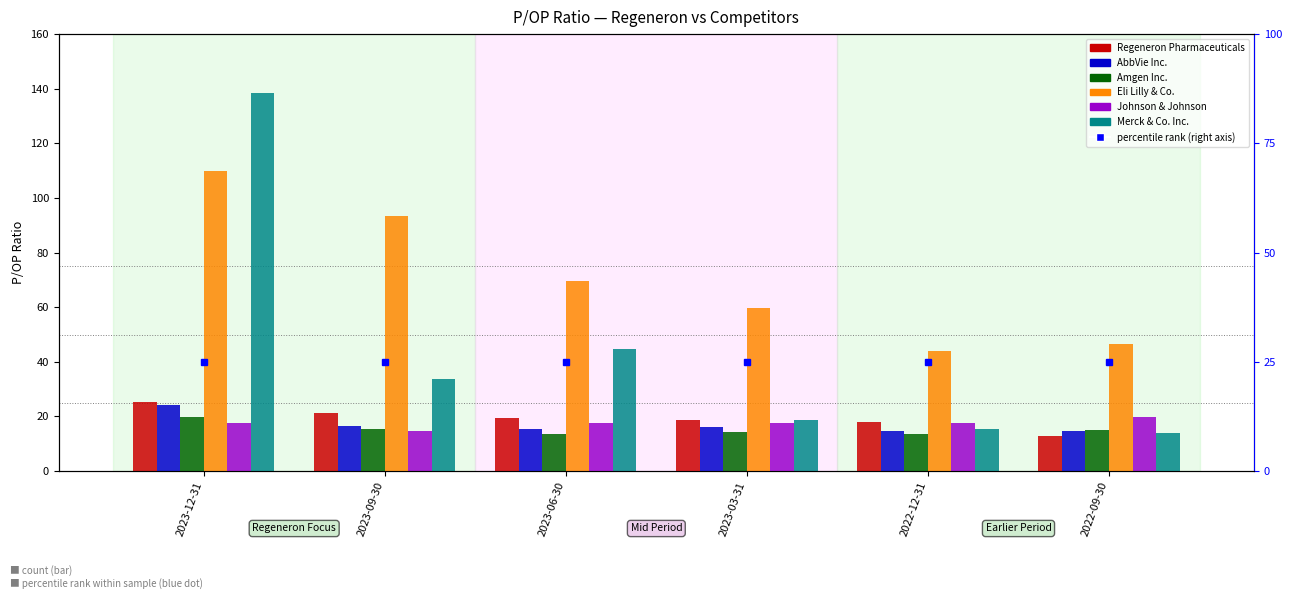

What is the total value across all series at 2023-12-31?

335.5